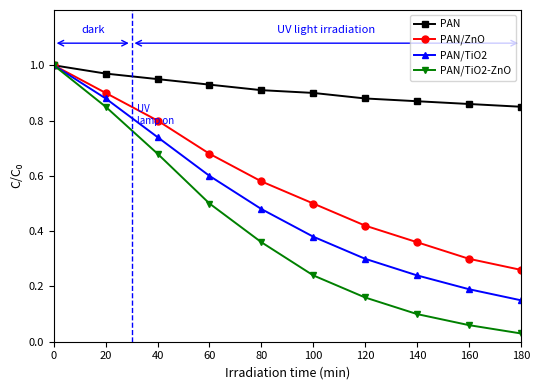

How many categories are shown in the chart?

10